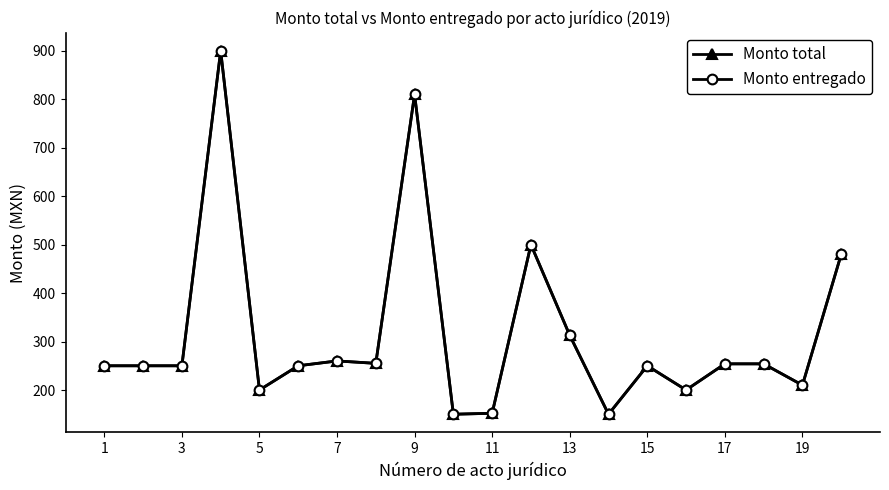

Does the chart have visible grid lines?

No